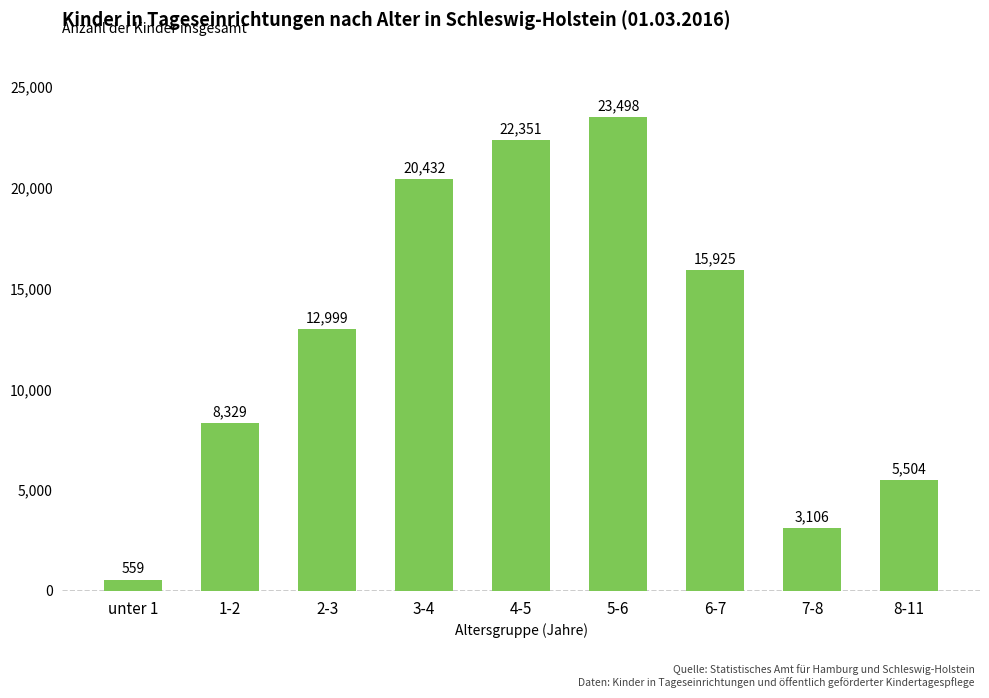

Which label corresponds to the largest value in the chart?

5-6